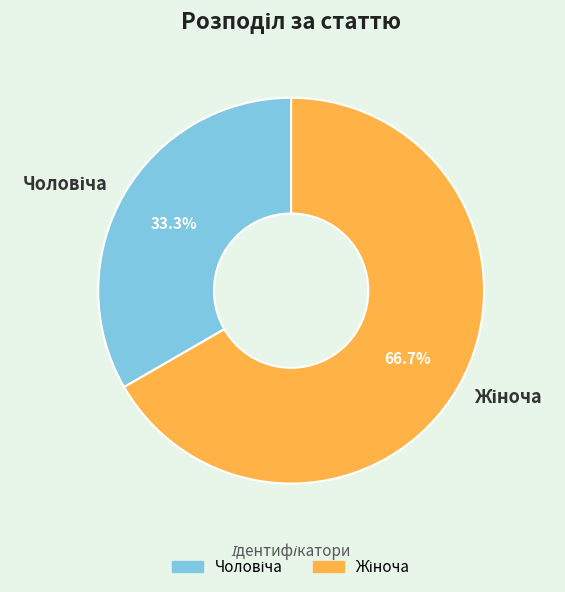

Count the number of slices in the pie.

2